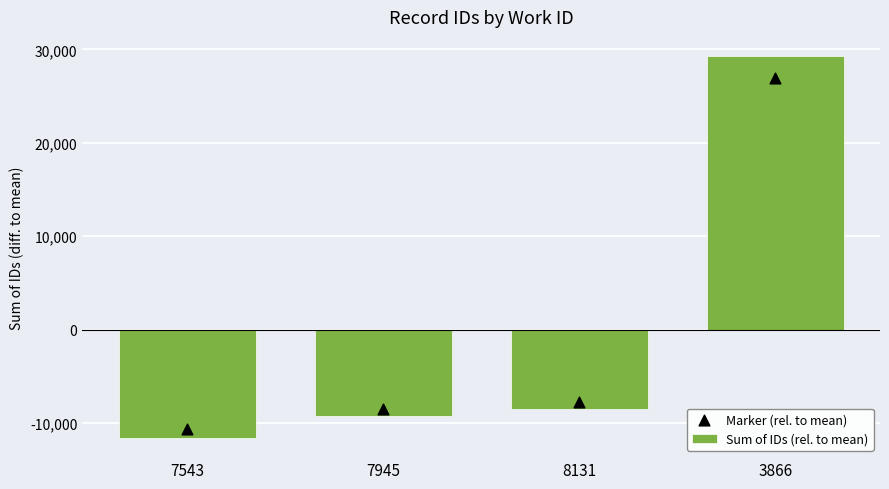

Is the value of Sum of IDs (rel. to mean) at 7945 greater than the value of Marker (rel. to mean) at 8131?

No